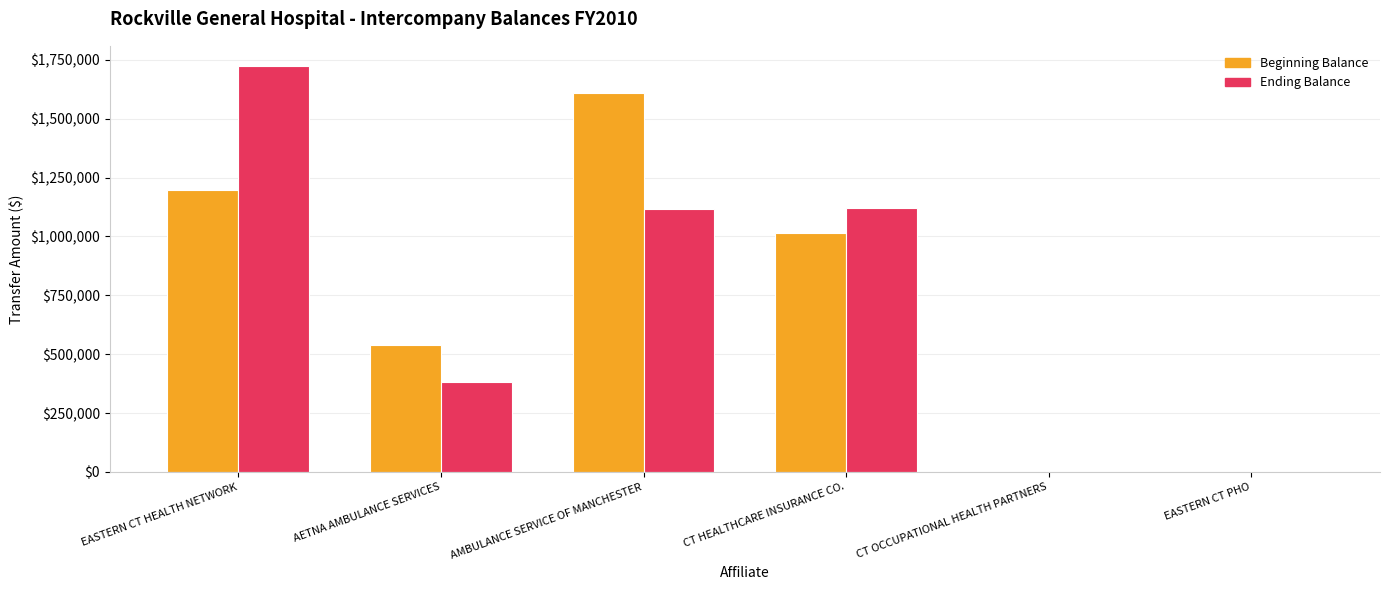

Where is Beginning Balance nearest to the value 804732?

CT HEALTHCARE INSURANCE CO.